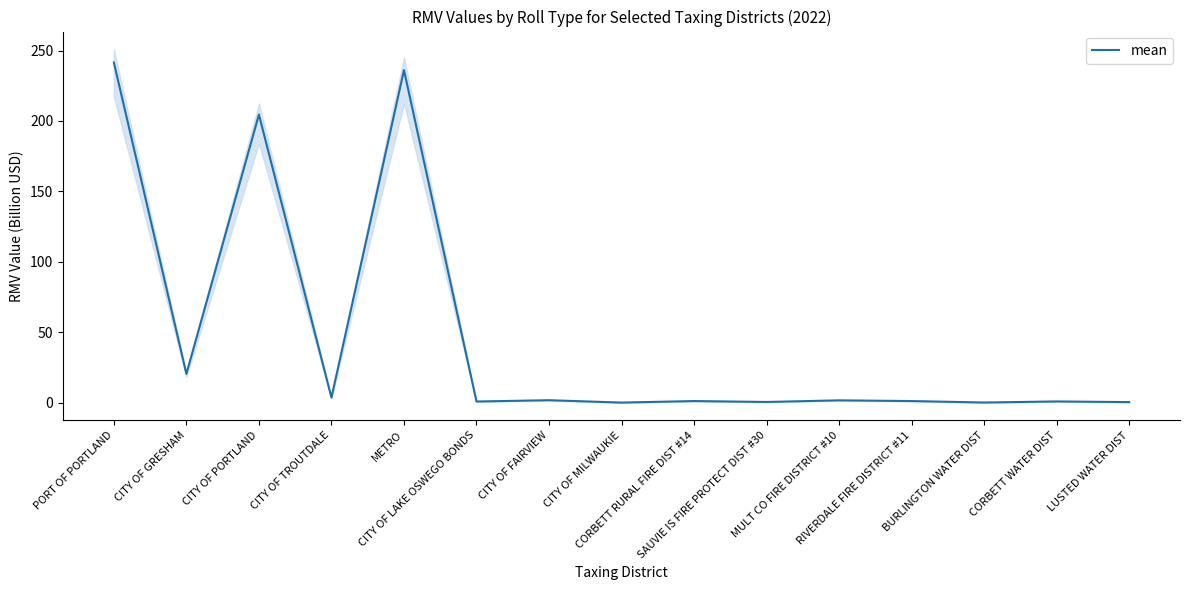

Reading left to right, list all the values displayed in this chart.

241.5	20.4	204.5	3.6	236.1	0.8	1.7	0.0	1.1	0.5	1.6	1.1	0.1	0.8	0.4